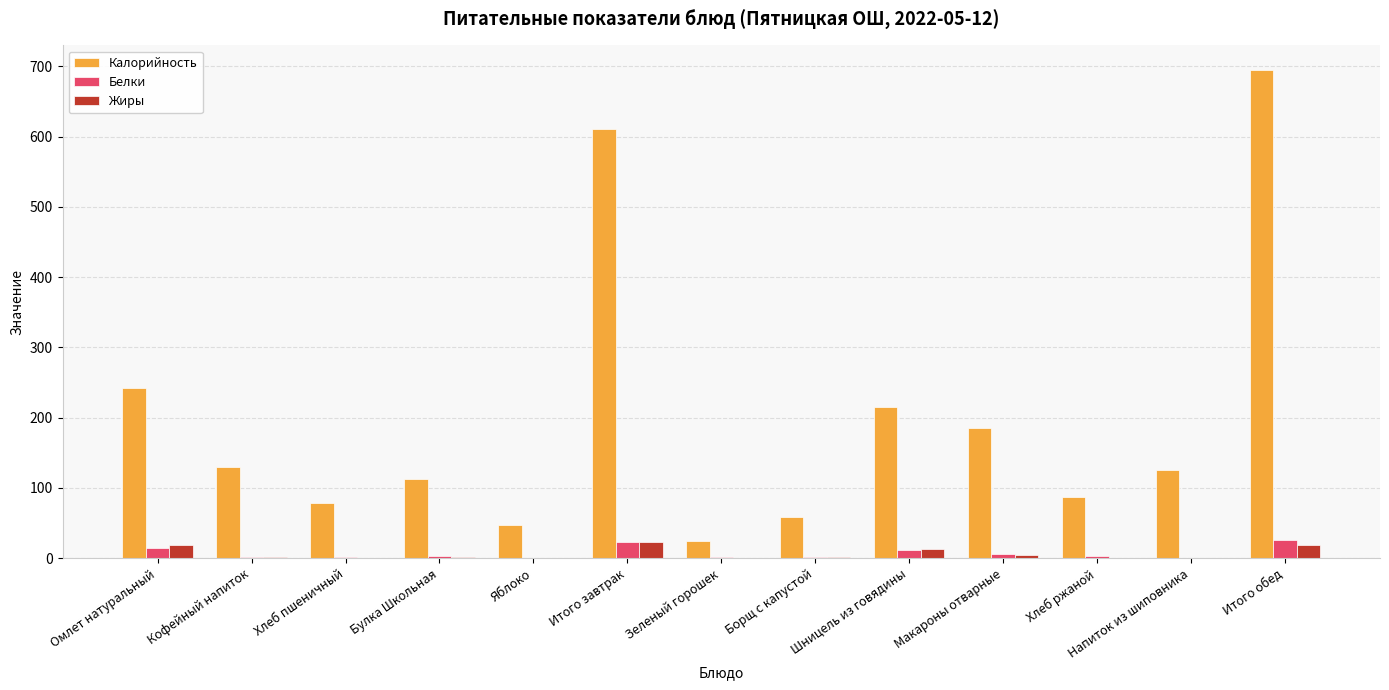

What is the sum of all Калорийность values?

2612.0